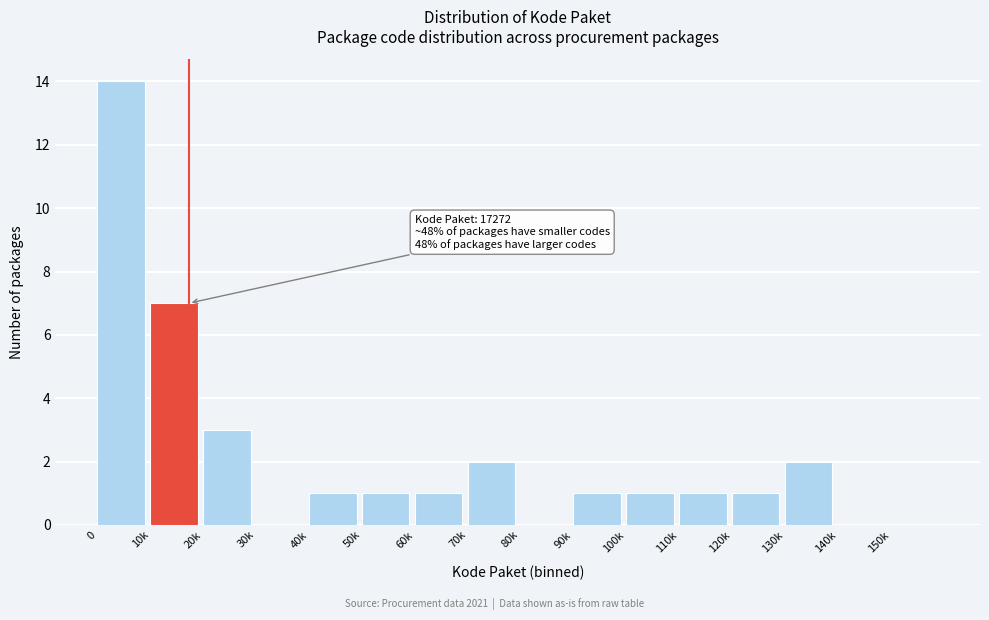

Reading left to right, list all the values displayed in this chart.

0=14	10k=7	20k=3	30k=0	40k=1	50k=1	60k=1	70k=2	80k=0	90k=1	100k=1	110k=1	120k=1	130k=2	140k=0	150k=0